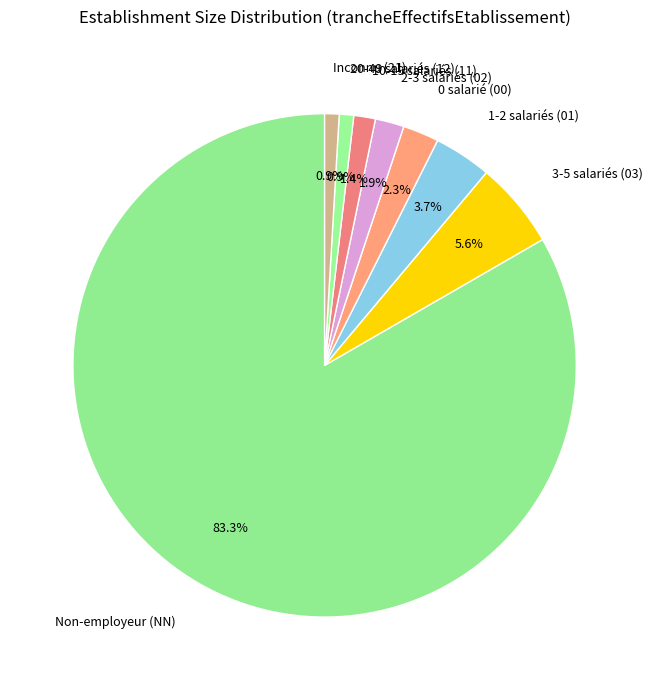

Which has a higher value, Inconnu (21) or 1-2 salariés (01)?

1-2 salariés (01)